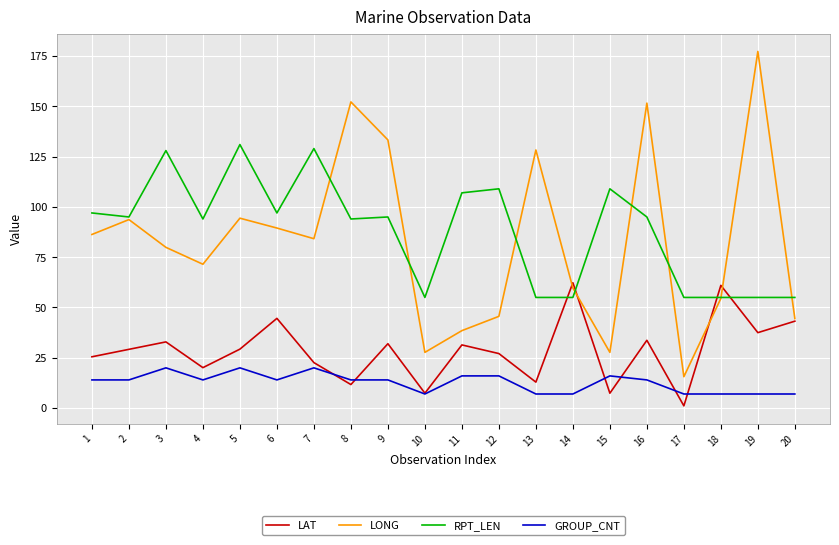

What is the difference between the highest and lowest values at 2?

81.0